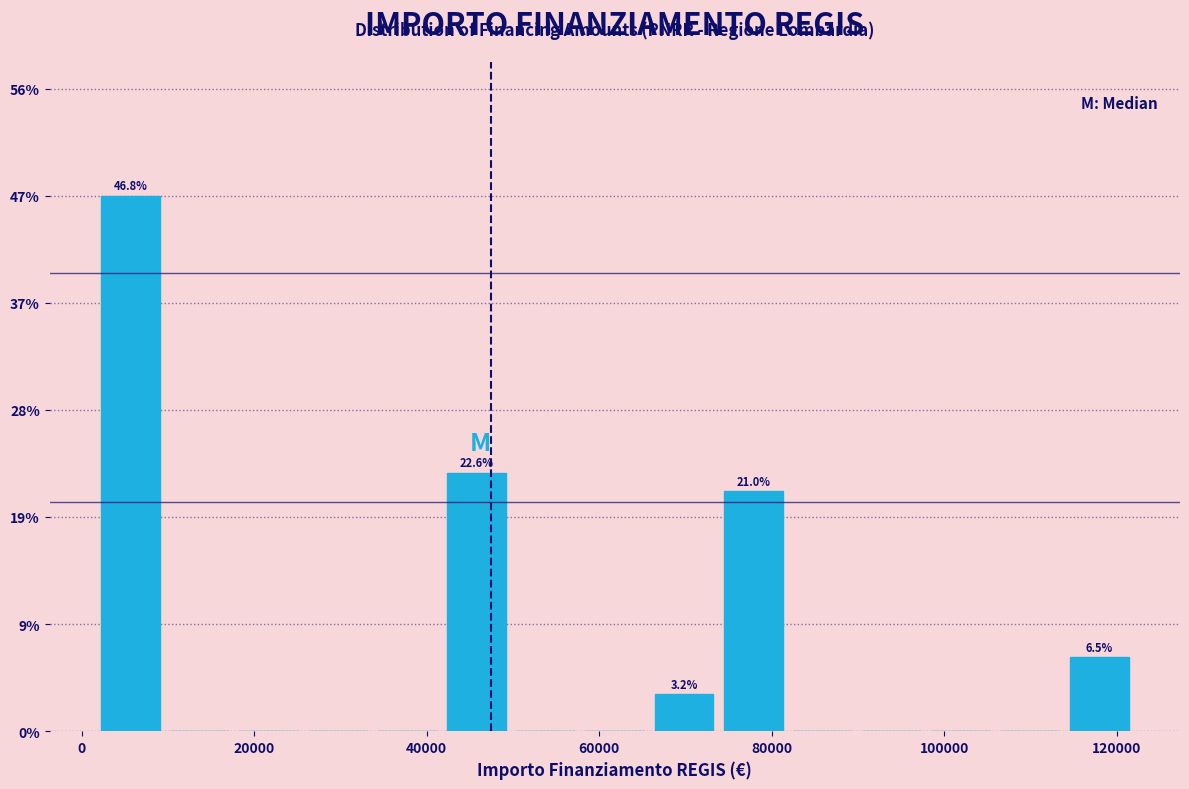

Which range on the x-axis has the tallest bar?

2000 to 10000